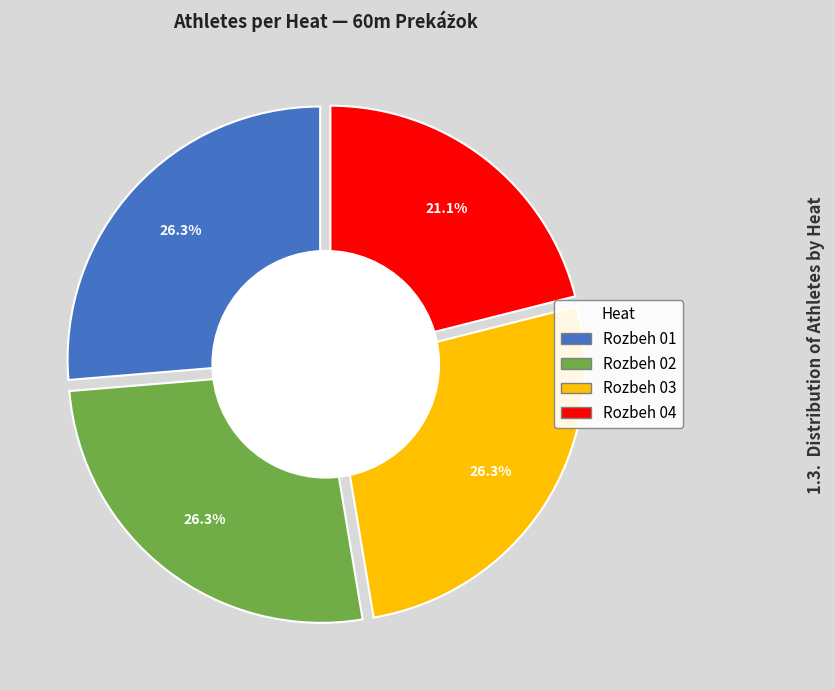

The Rozbeh 03 slice represents 18% of the pie. True or false?

False